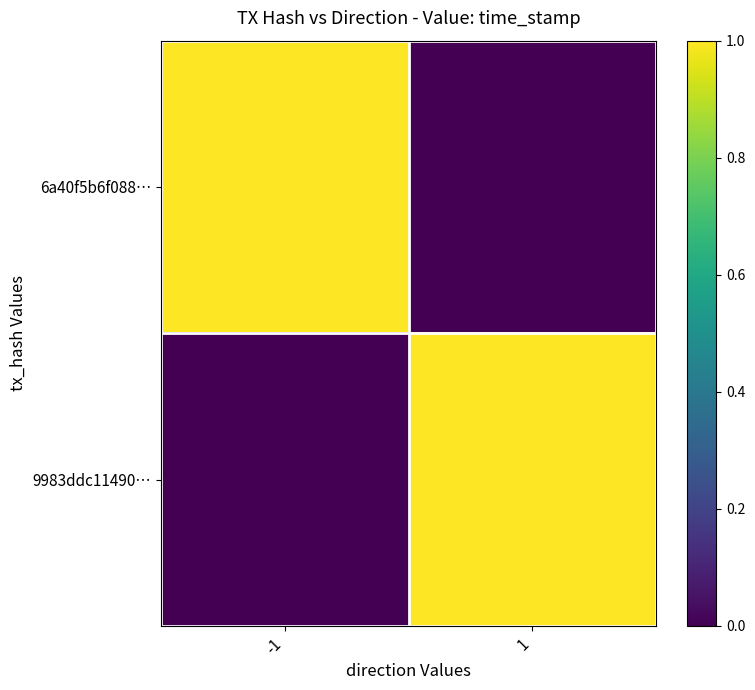

Reading left to right, what are all the values shown in this chart?

6a40f5b6f088…: -1=1	1=0
9983ddc11490…: -1=0	1=1